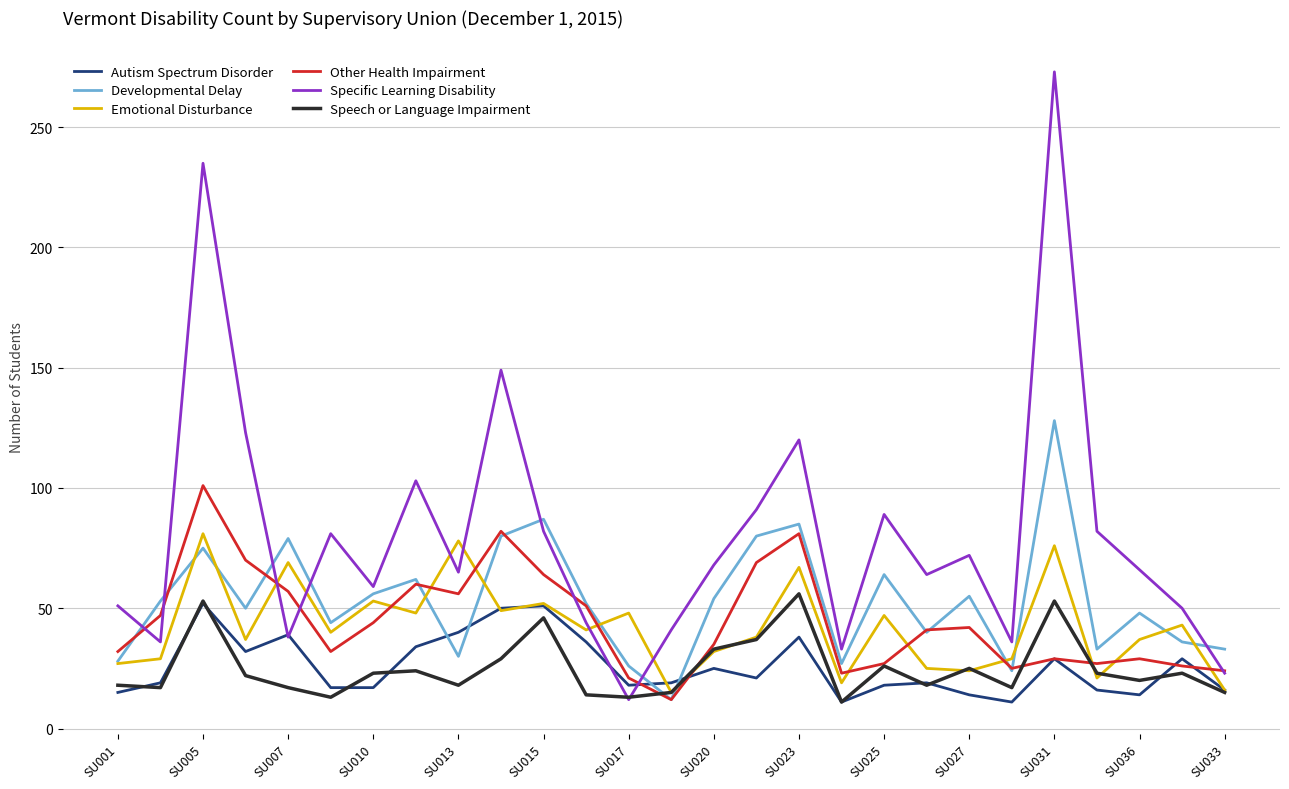

True or false: Specific Learning Disability and Emotional Disturbance cross at least once.

True